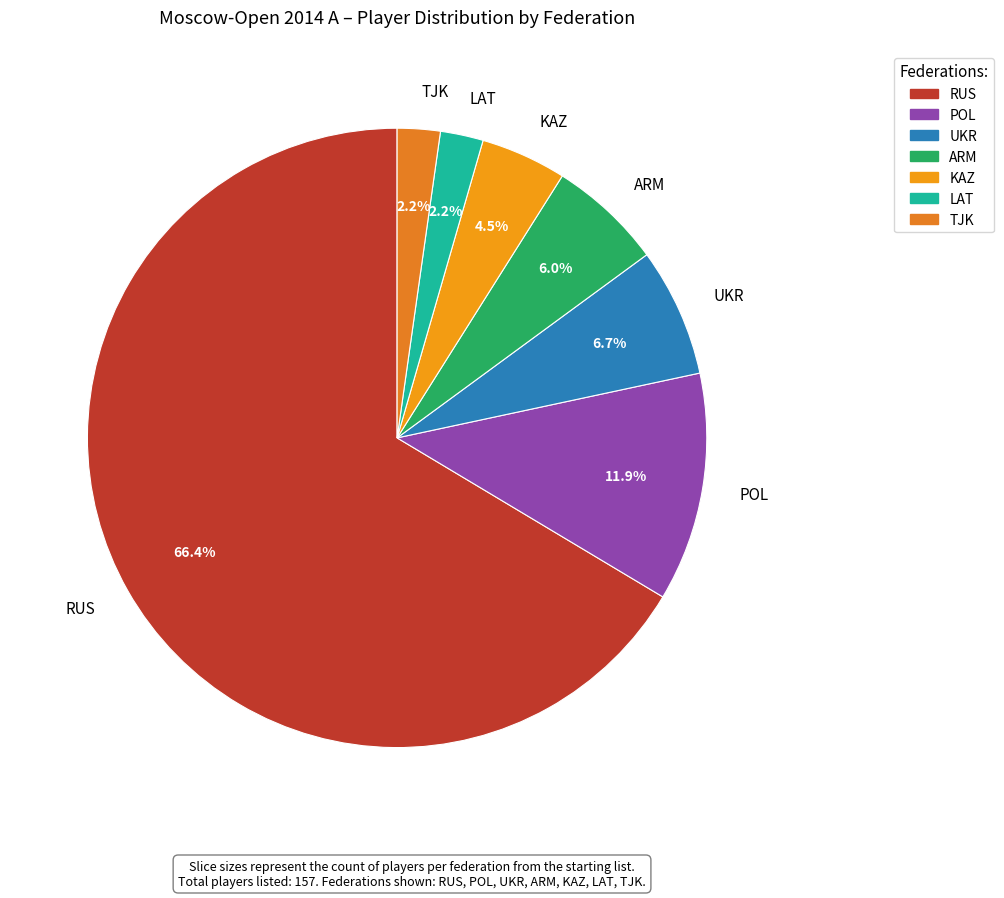

Between ARM and TJK, which is larger?

ARM